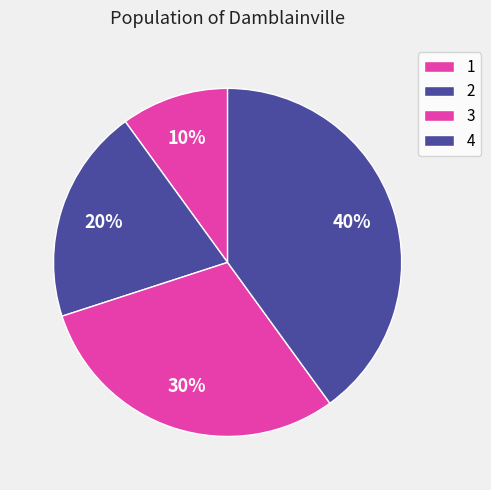

What percentage is the 3 slice, to the nearest percent?

30%